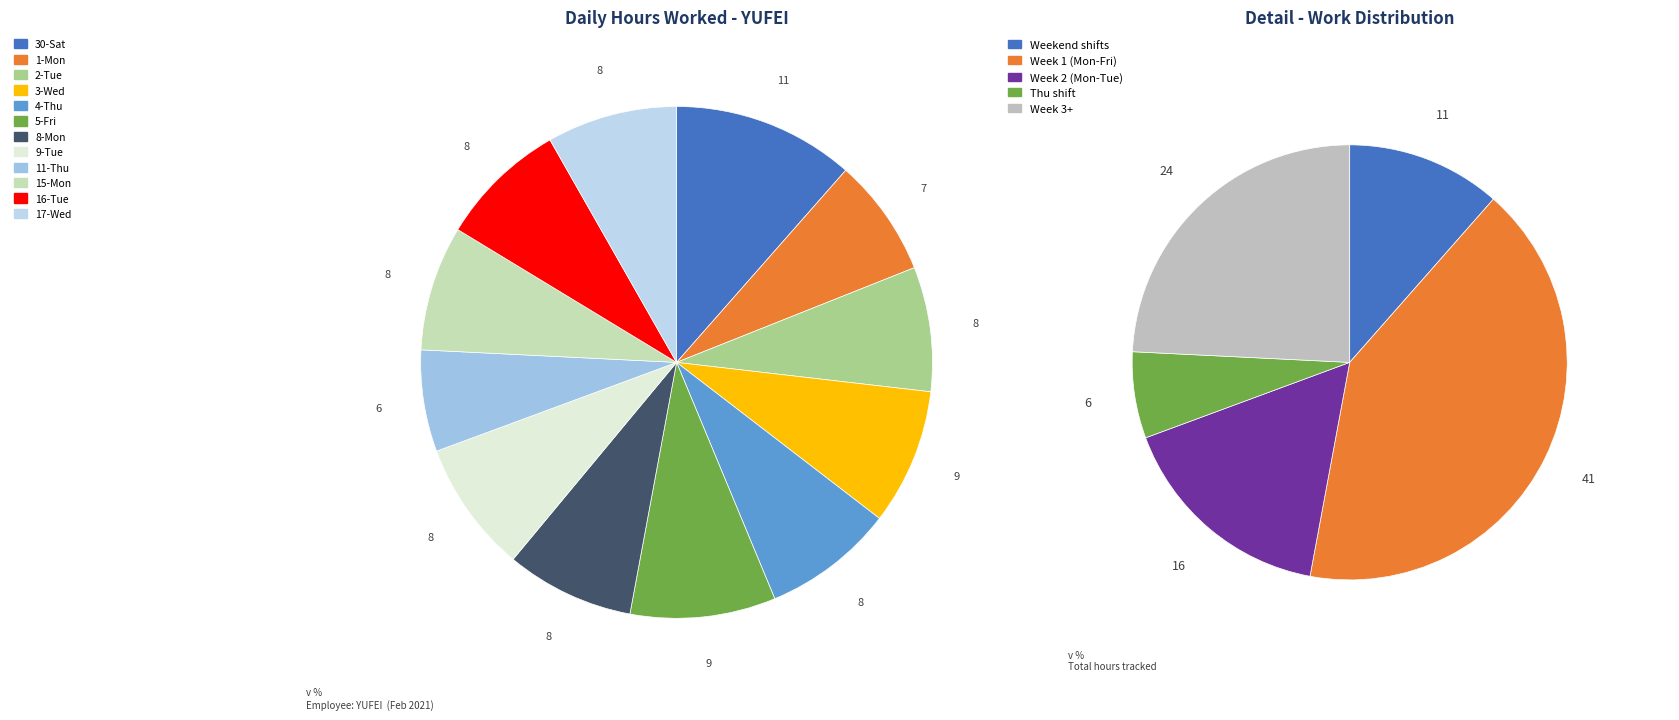

Rank the categories by value from highest to lowest.

30-Sat, 5-Fri, 3-Wed, 9-Tue, 4-Thu, 17-Wed, 8-Mon, 16-Tue, 15-Mon, 2-Tue, 1-Mon, 11-Thu